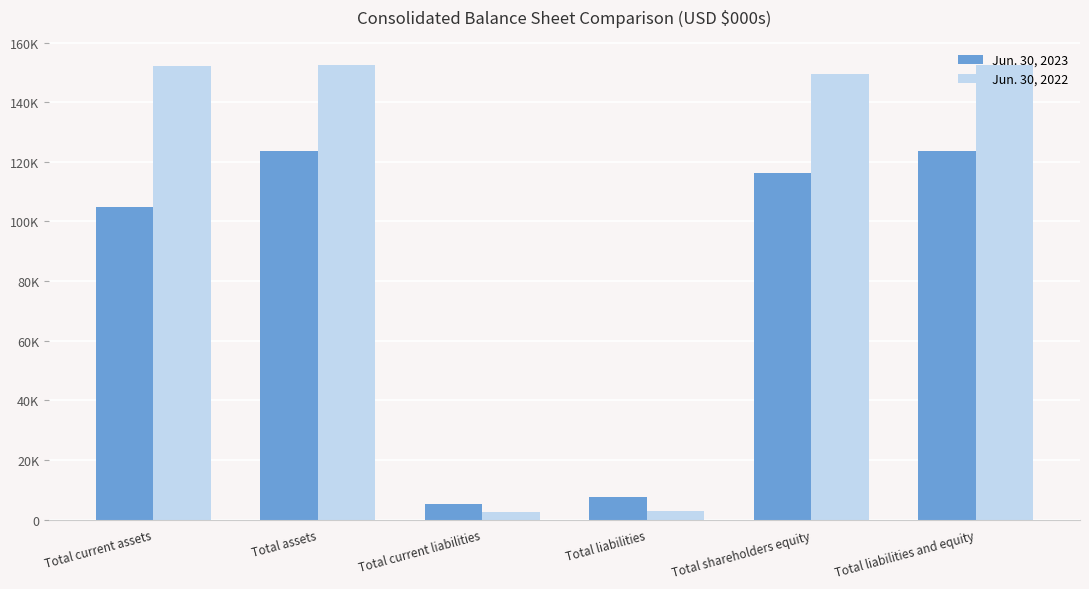

What is the average value of the Jun. 30, 2022 series?

101971